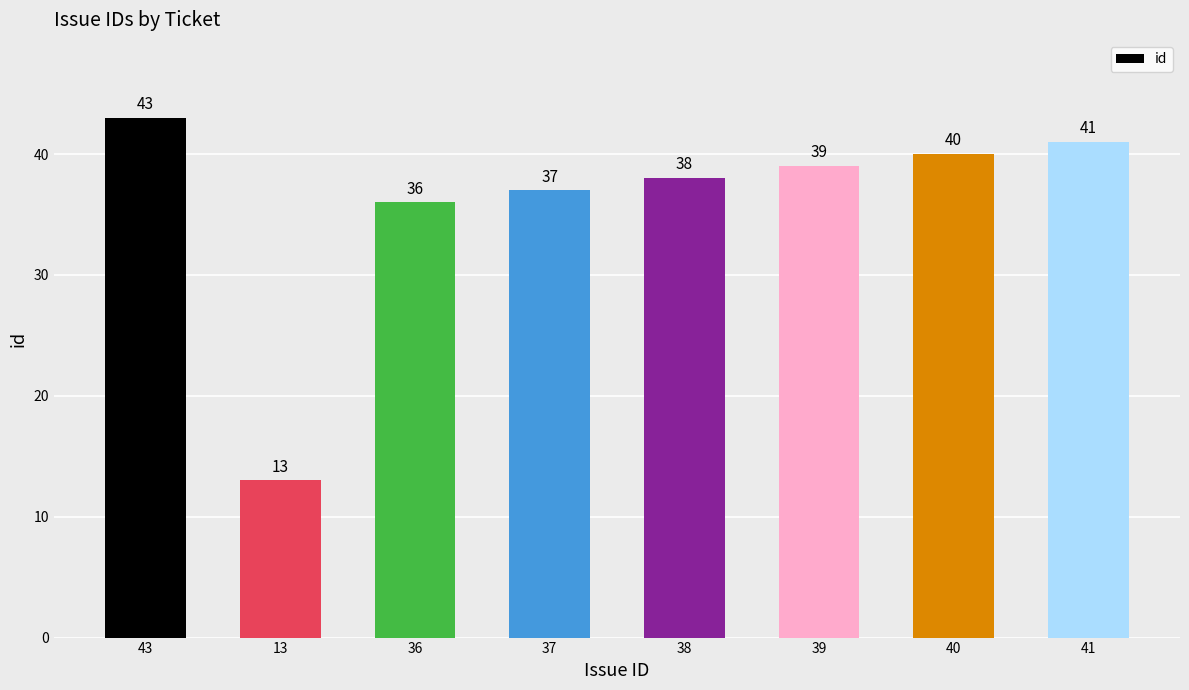

What is the average value?

36